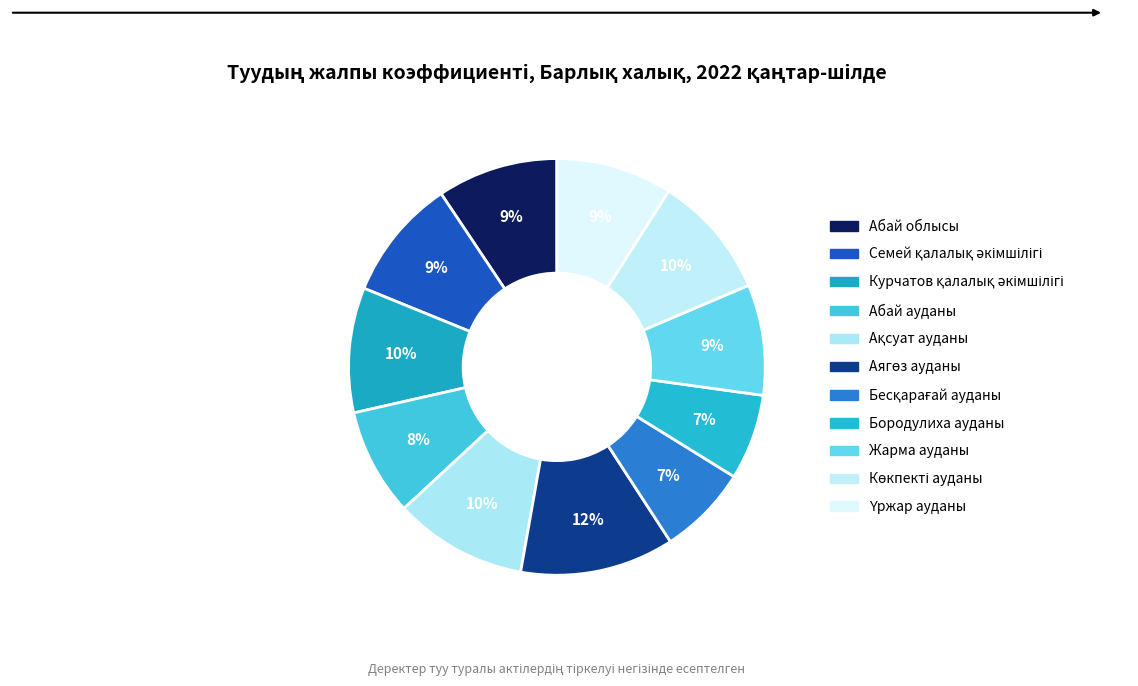

Do Жарма ауданы and Семей қалалық әкімшілігі together represent more than half of the pie?

No